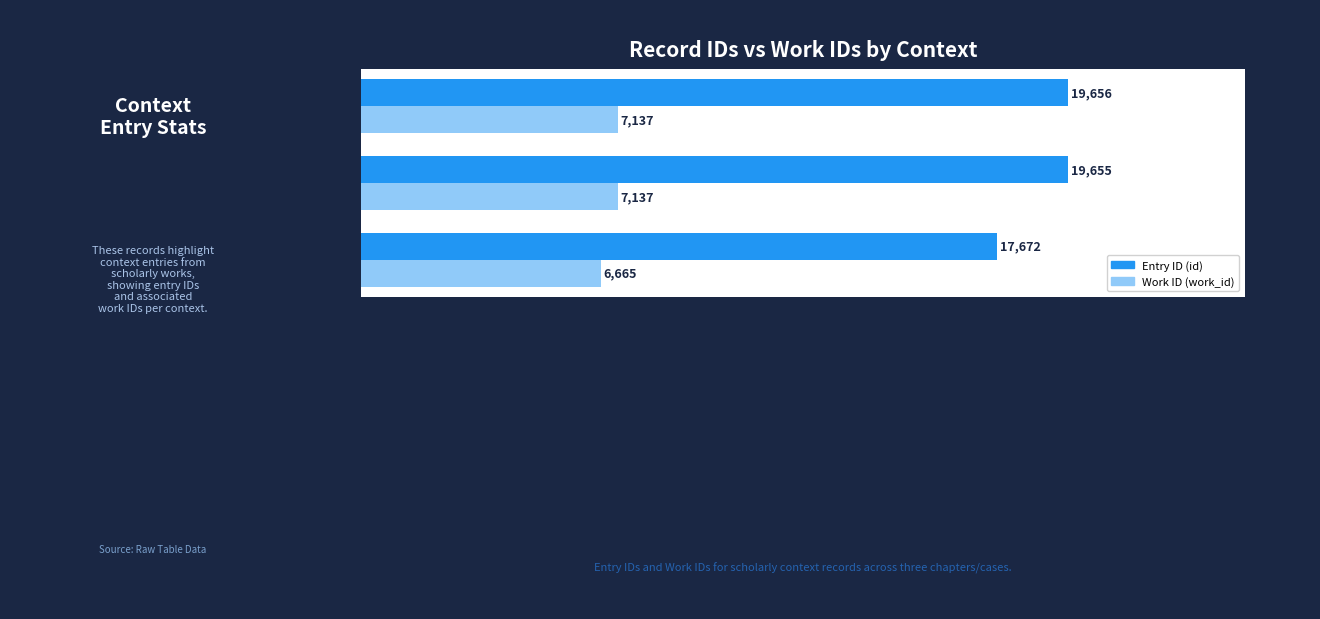

What is the smallest value displayed?

6665